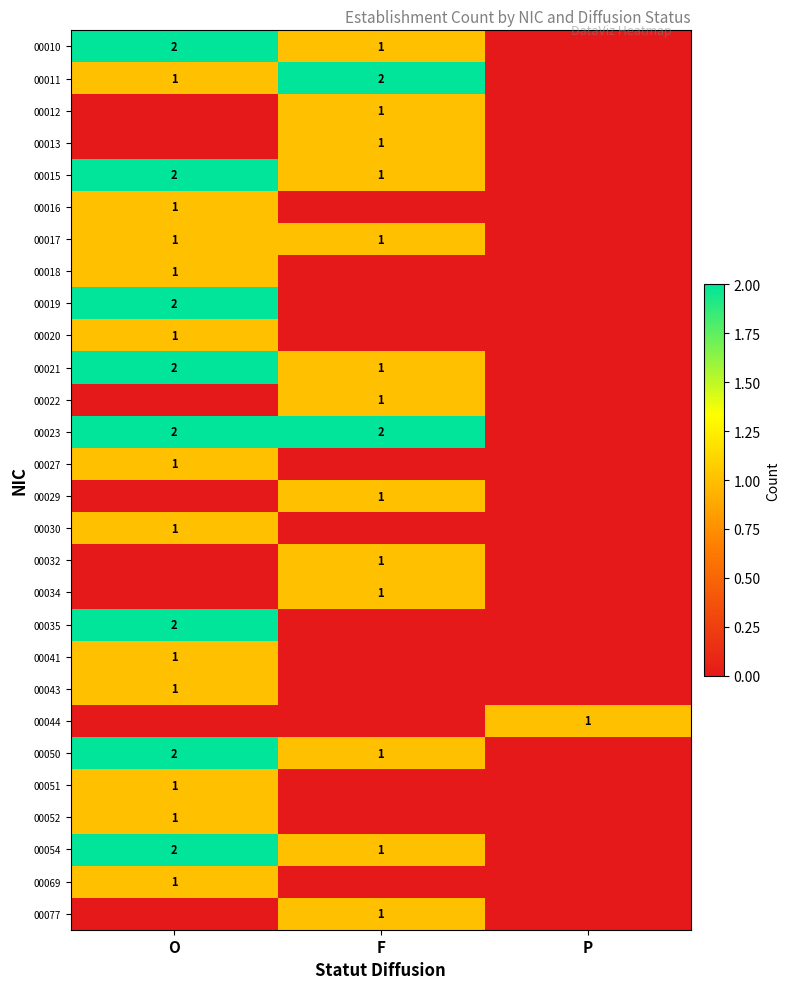

Is it true that 00050 equals 1 at F?

True